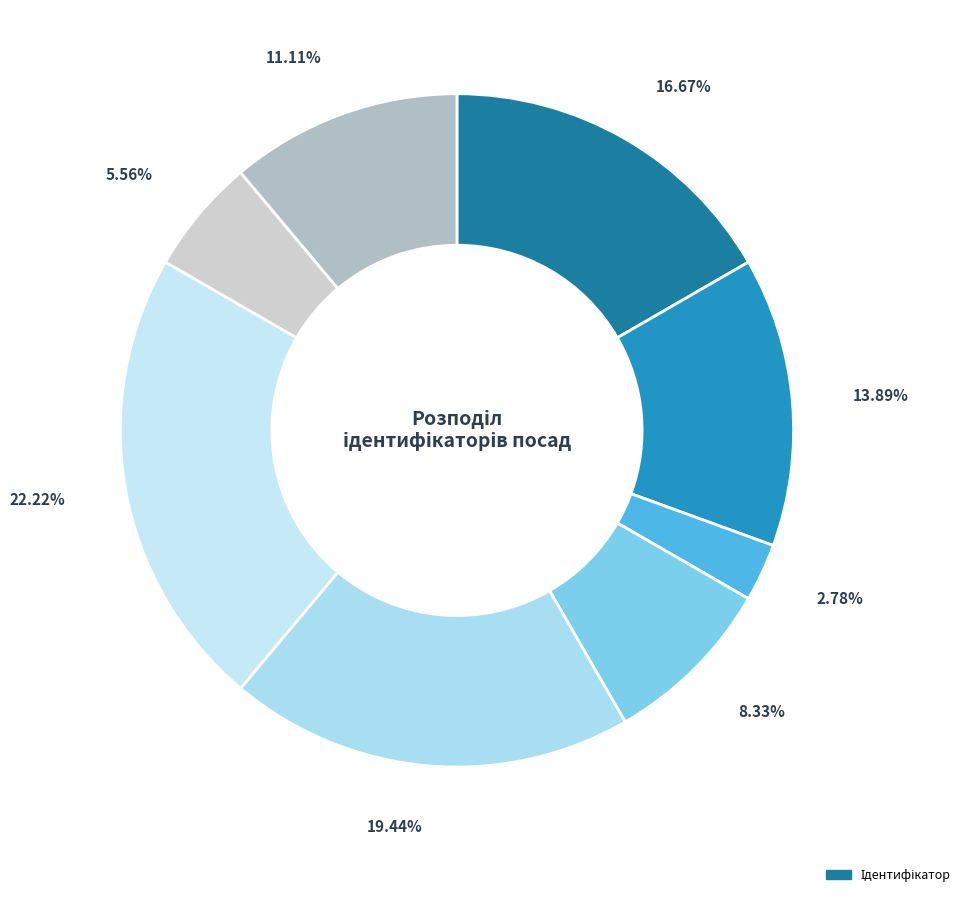

How many segments does this pie chart have?

8